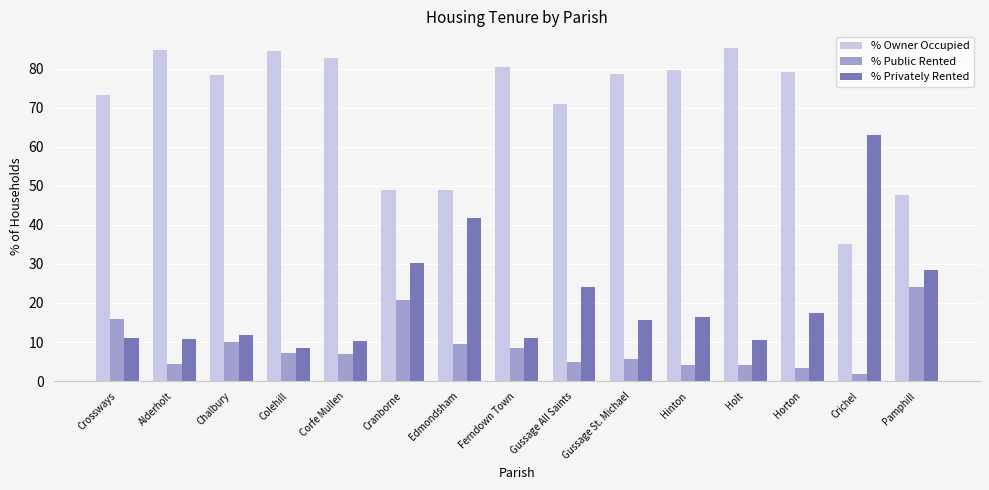

The % Privately Rented series shows 17.5 at Horton. True or false?

True